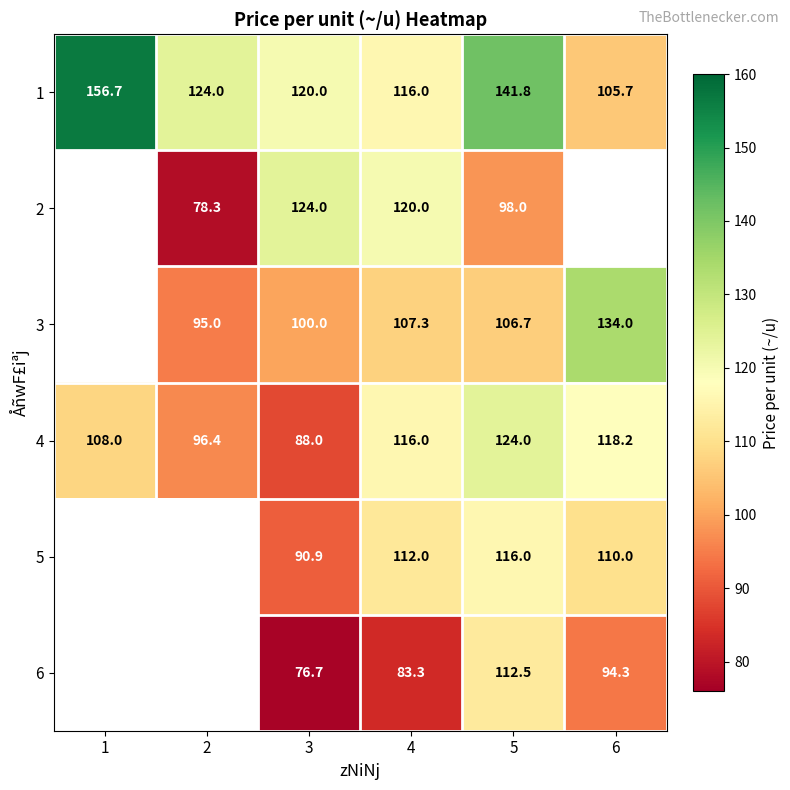

What is the sum of all 1 values?

764.2